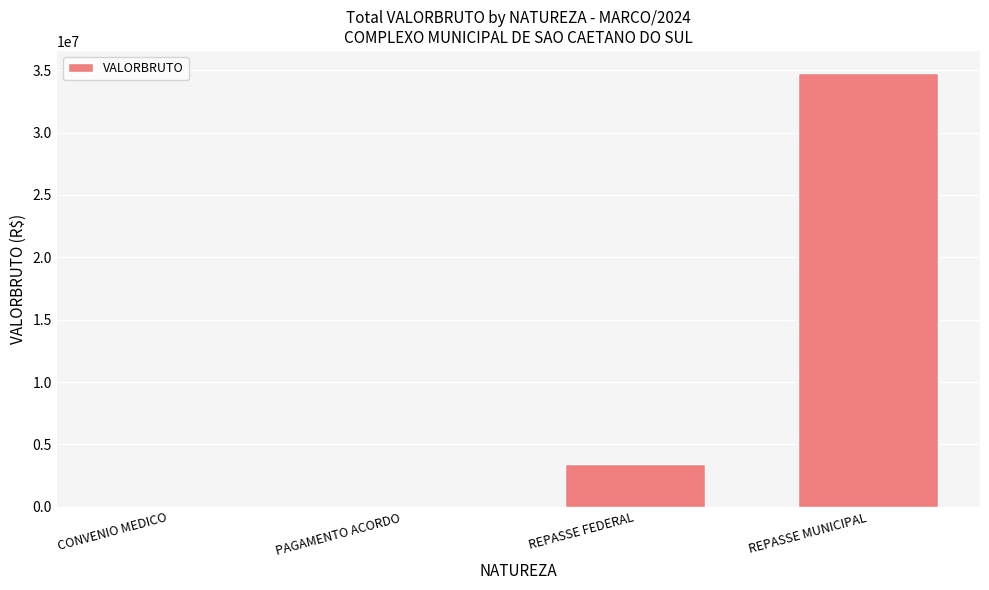

What is the sum of all values?

38246672.7